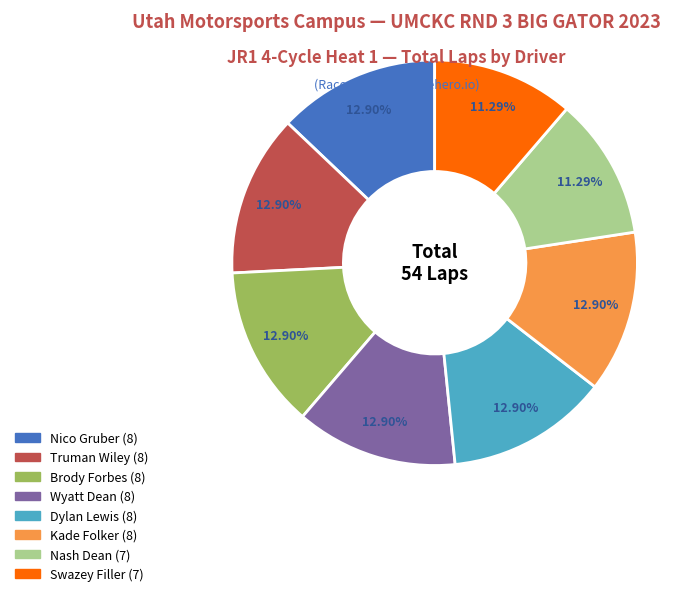

Is there any slice that represents more than half of the pie?

No